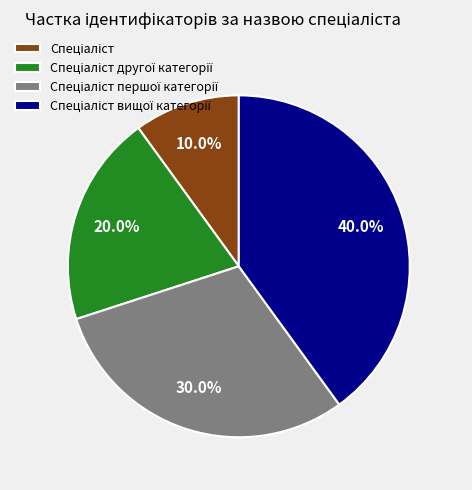

Is there a majority slice in this chart?

No